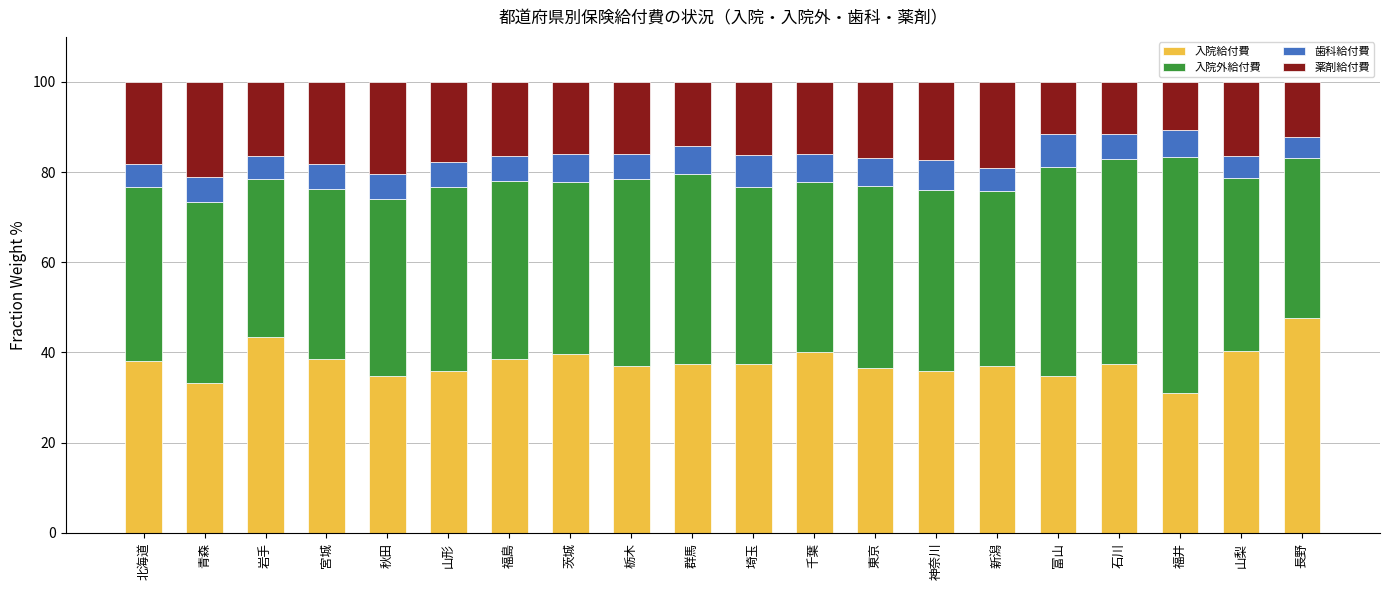

What is the approximate value of 入院給付費 at 北海道?

38.2